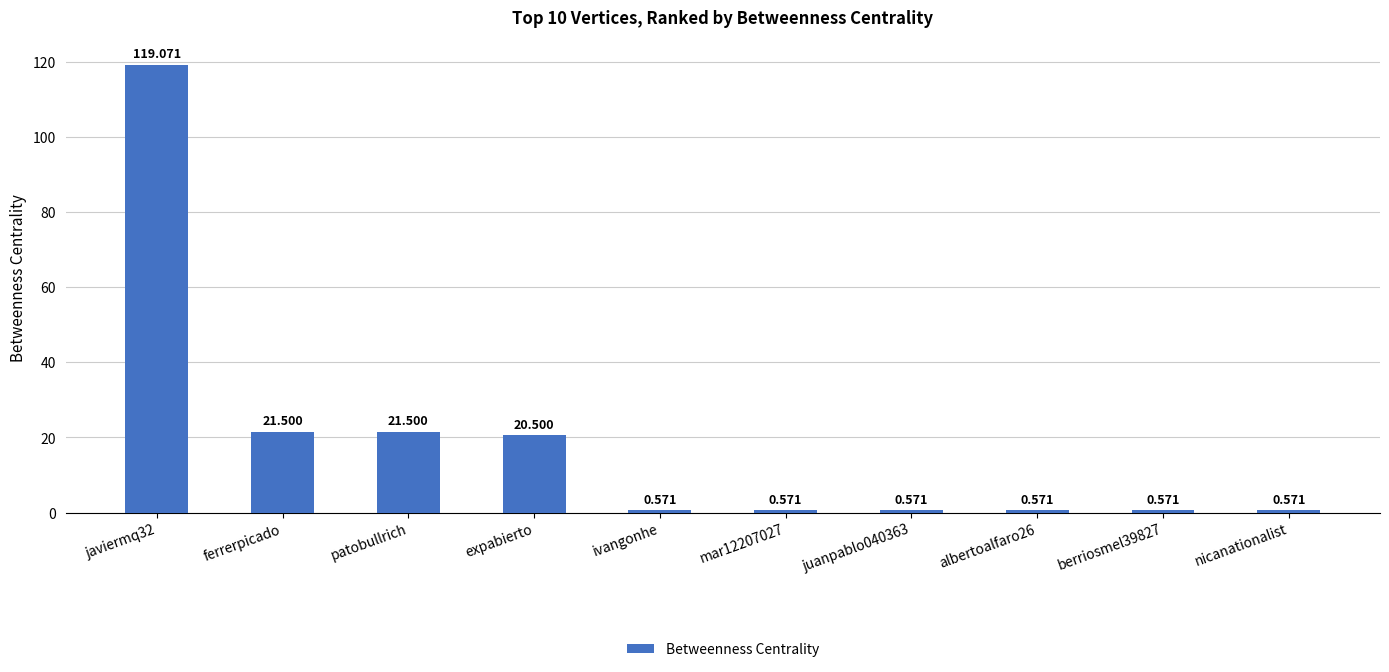

Is it true that the value at javiermq32 is 74.2?

False